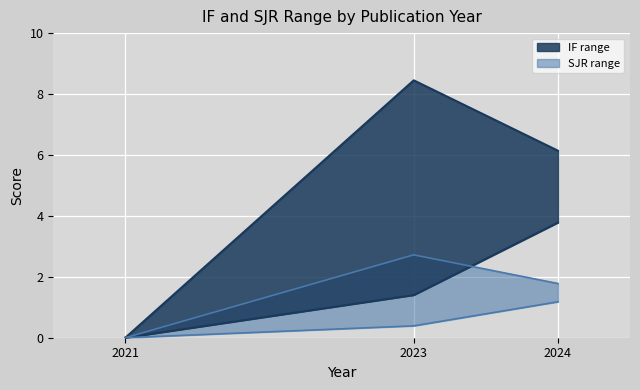

Between 2023 and 2024, which is larger?

2023